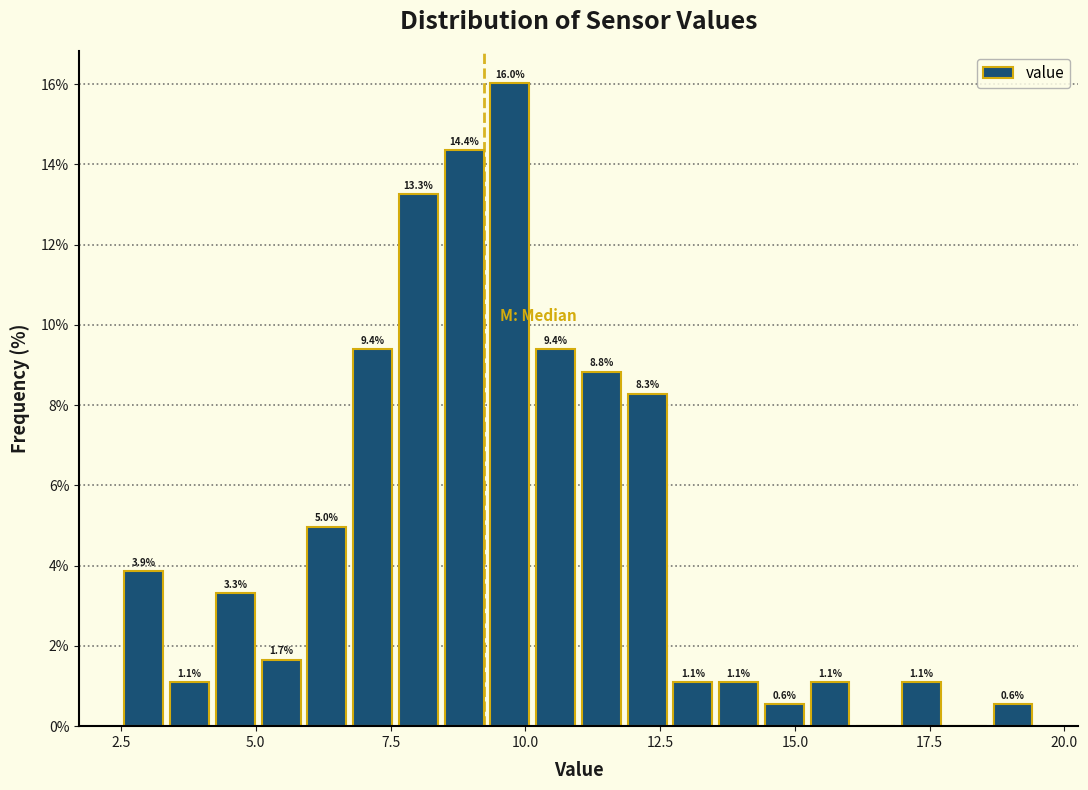

Around what value on the x-axis is the tallest bar? Give the approximate position of its centre, as read against the axis.

9.5